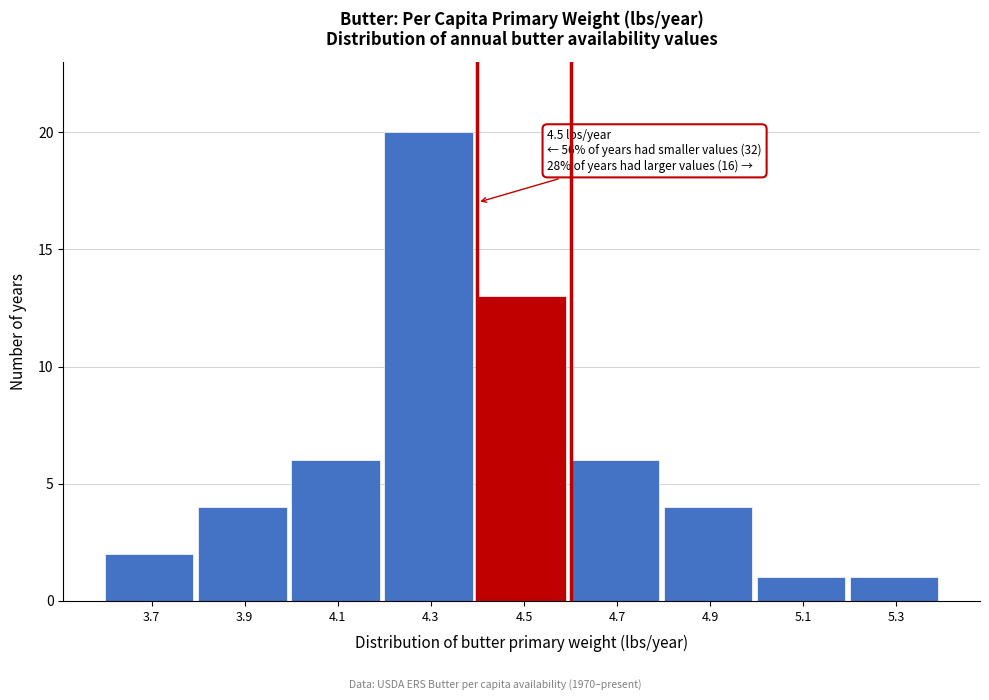

Reading left to right, what are all the values shown in this chart?

3.7=2	3.9=4	4.1=6	4.3=20	4.5=13	4.7=6	4.9=4	5.1=1	5.3=1